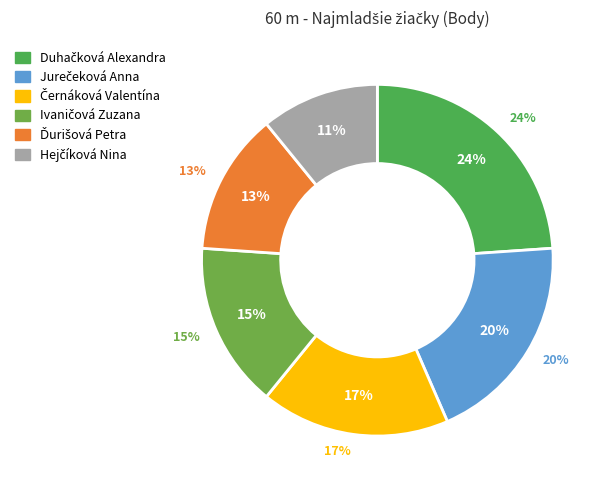

To the nearest percent, what is the difference between the largest and smallest slice percentages?

13%